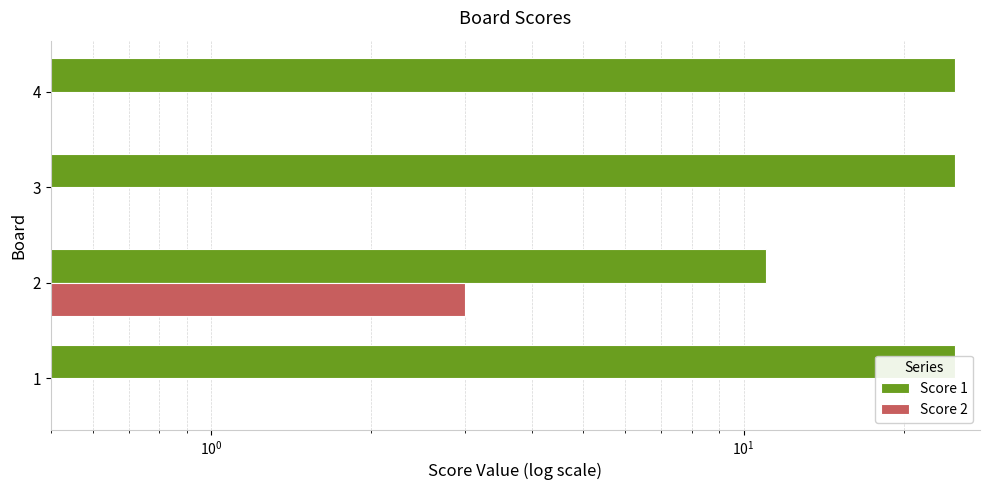

Rank the series by their average value, from highest to lowest.

Score 1, Score 2